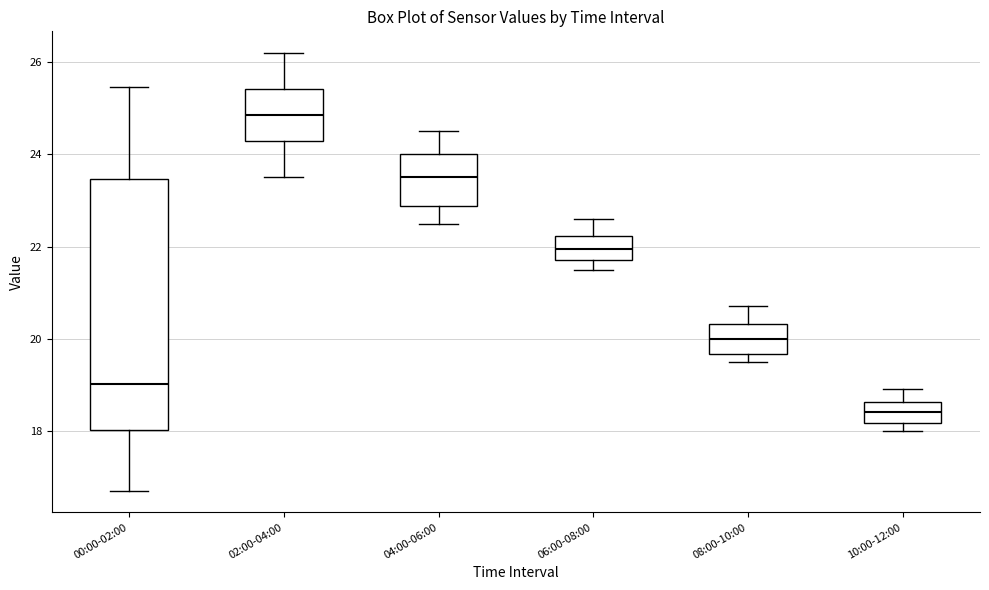

Comparing the boxes themselves (not the whiskers), which one is the tallest?

00:00-02:00